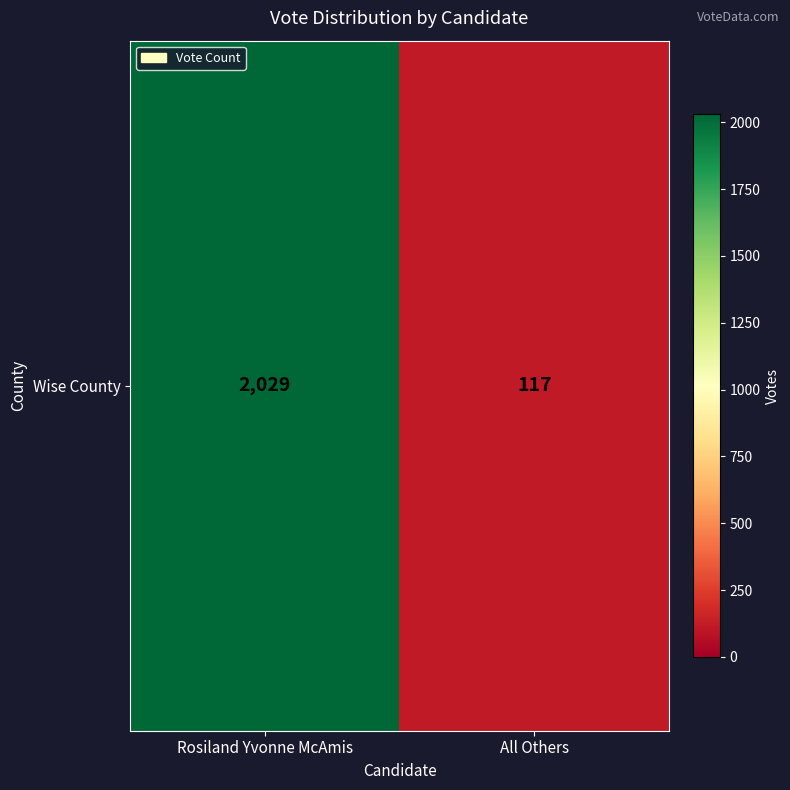

What is the minimum value shown in the chart?

117